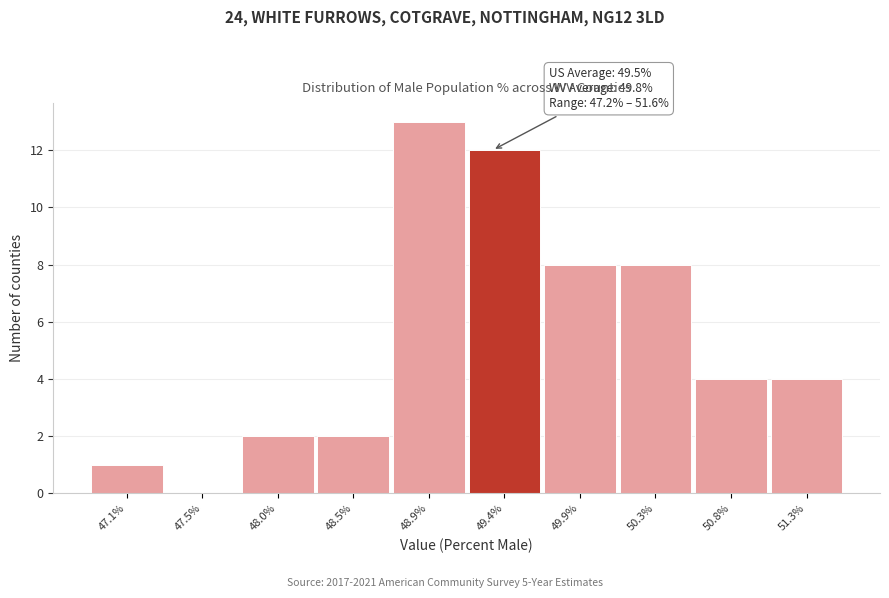

Reading left to right, list all the values displayed in this chart.

47.1%=1	47.5%=0	48.0%=2	48.5%=2	48.9%=13	49.4%=12	49.9%=8	50.3%=8	50.8%=4	51.3%=4